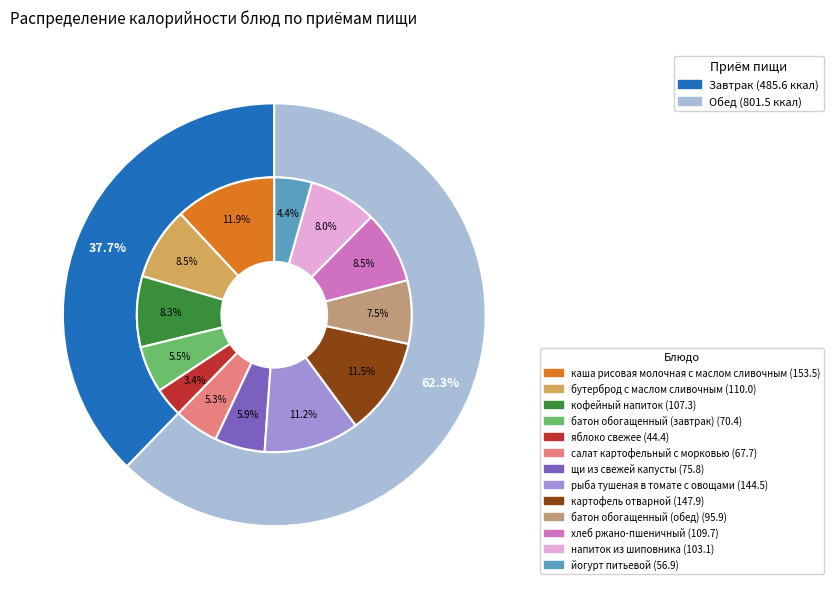

To the nearest percent, what is the combined percentage of щи из свежей капусты and йогурт питьевой?

10%